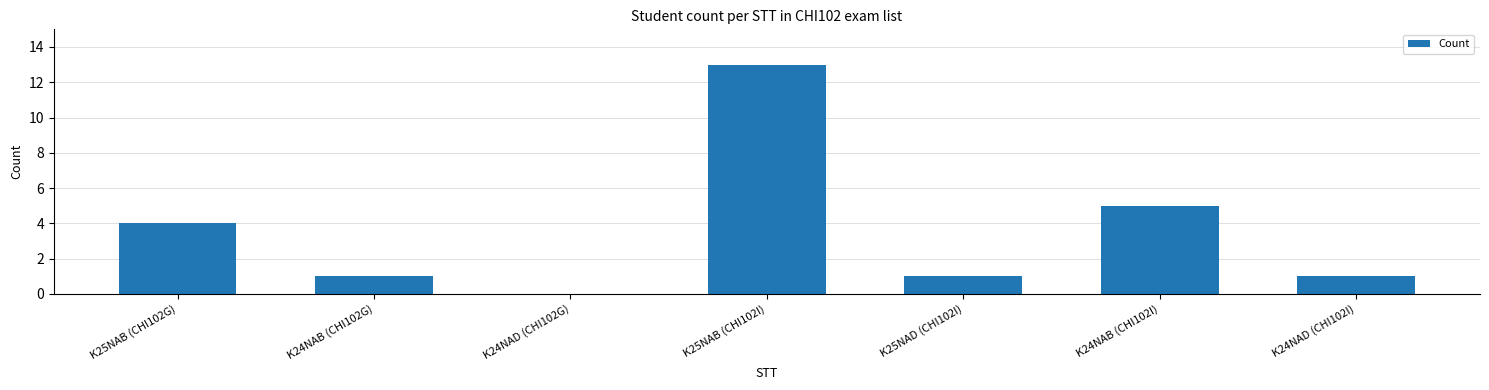

The value at K24NAD (CHI102G) is 0. True or false?

True